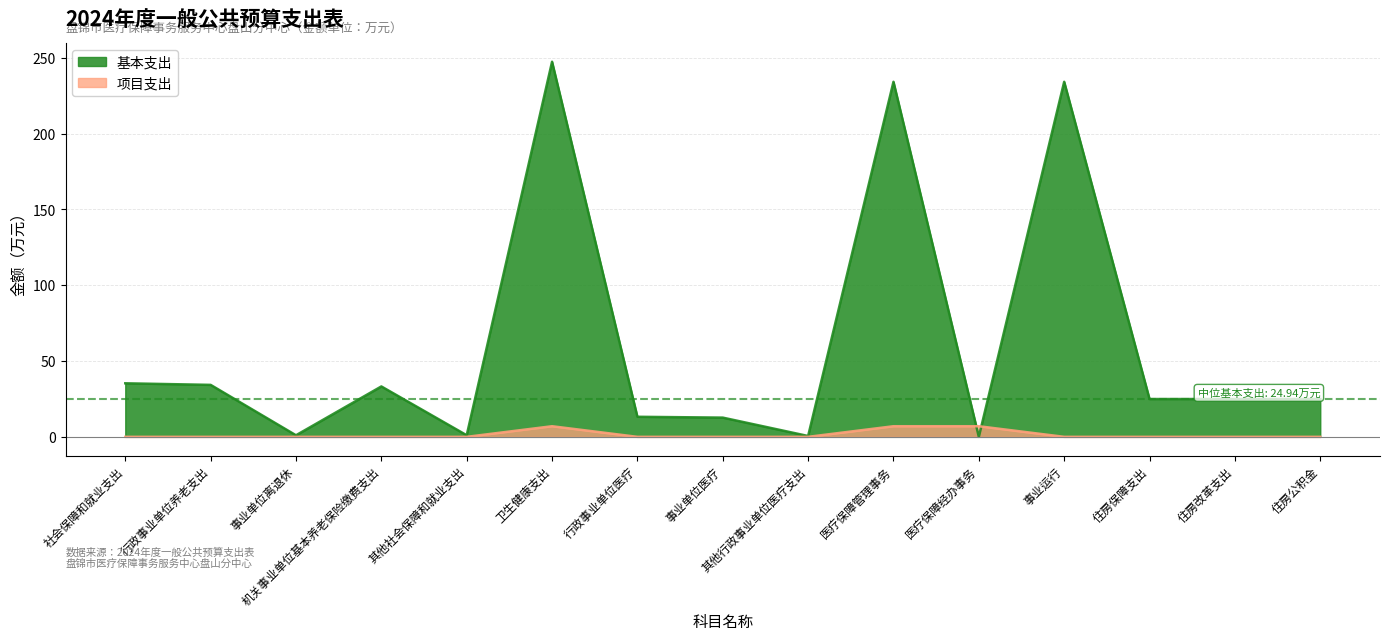

What is the label of the 5th point from the left?

其他社会保障和就业支出